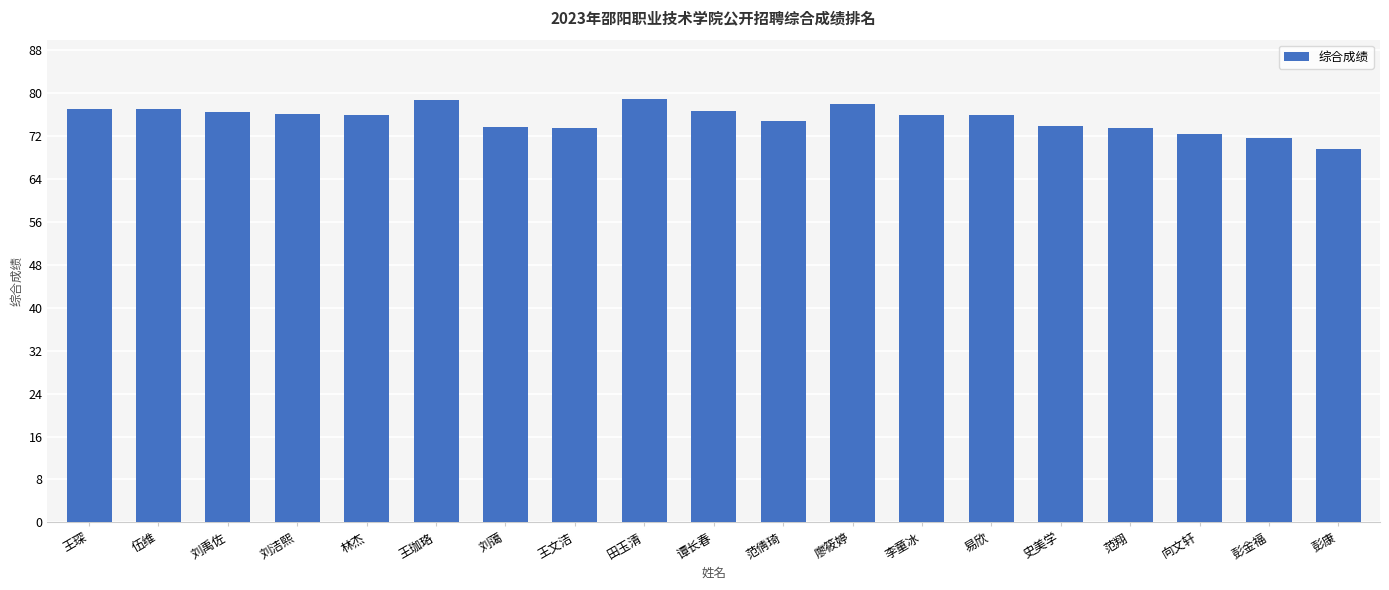

Read the value at 王琛.

77.1